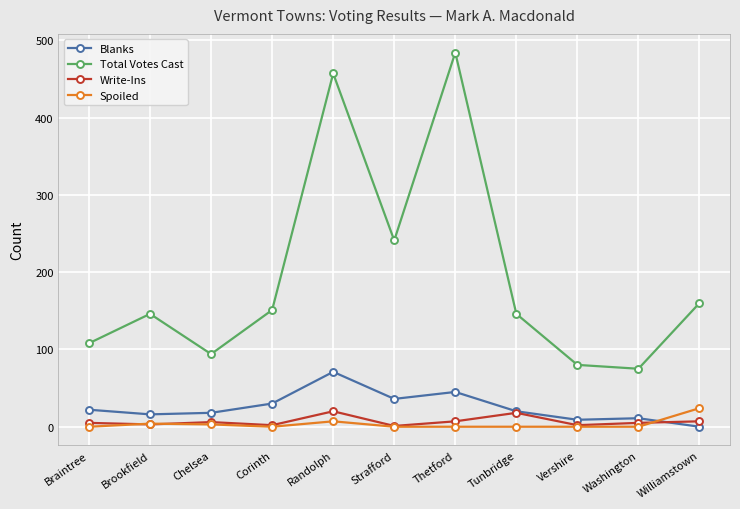

Between Corinth and Vershire, which series saw the biggest shift?

Total Votes Cast